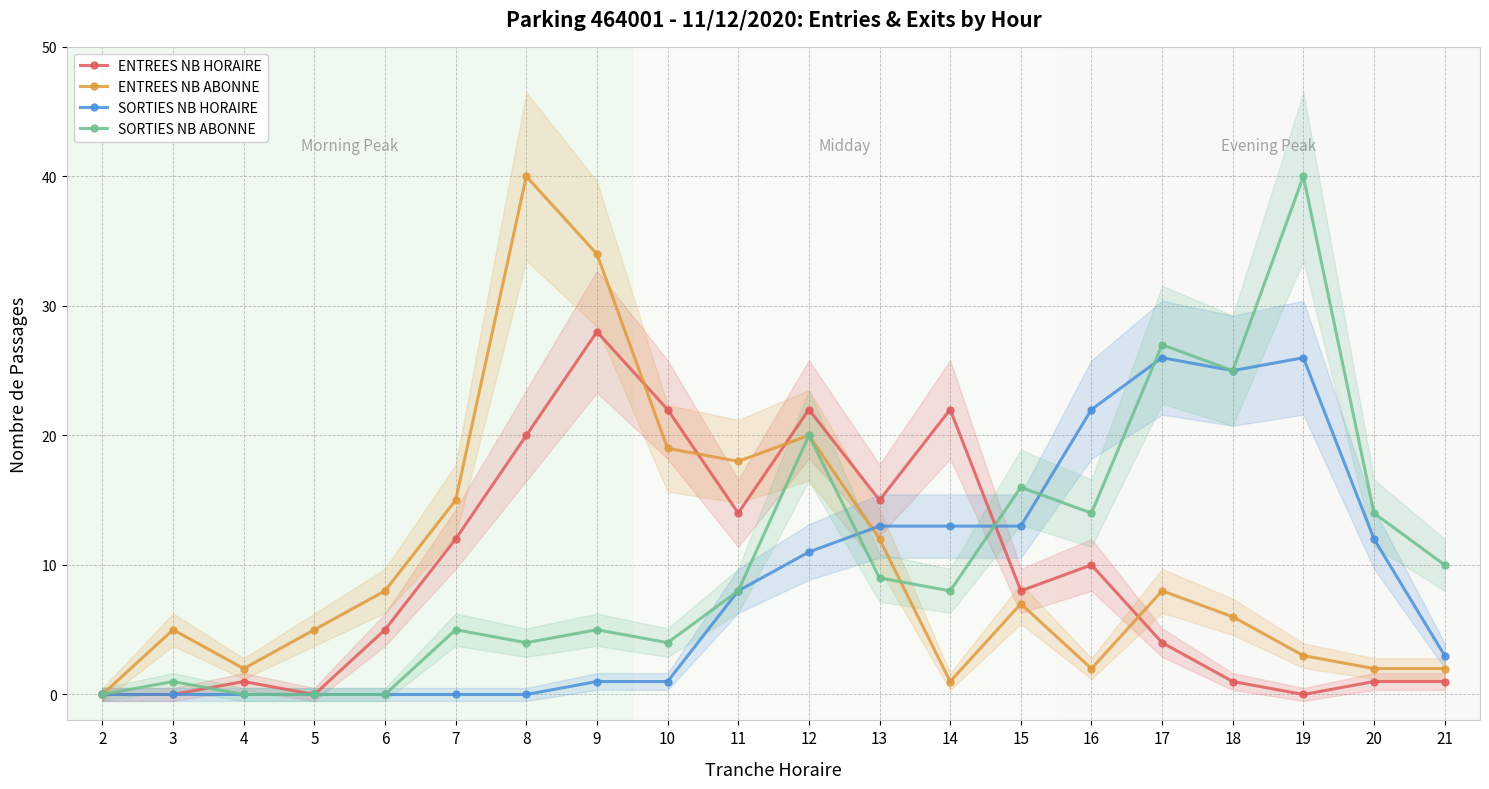

How many times do SORTIES NB ABONNE and SORTIES NB HORAIRE cross each other?

4